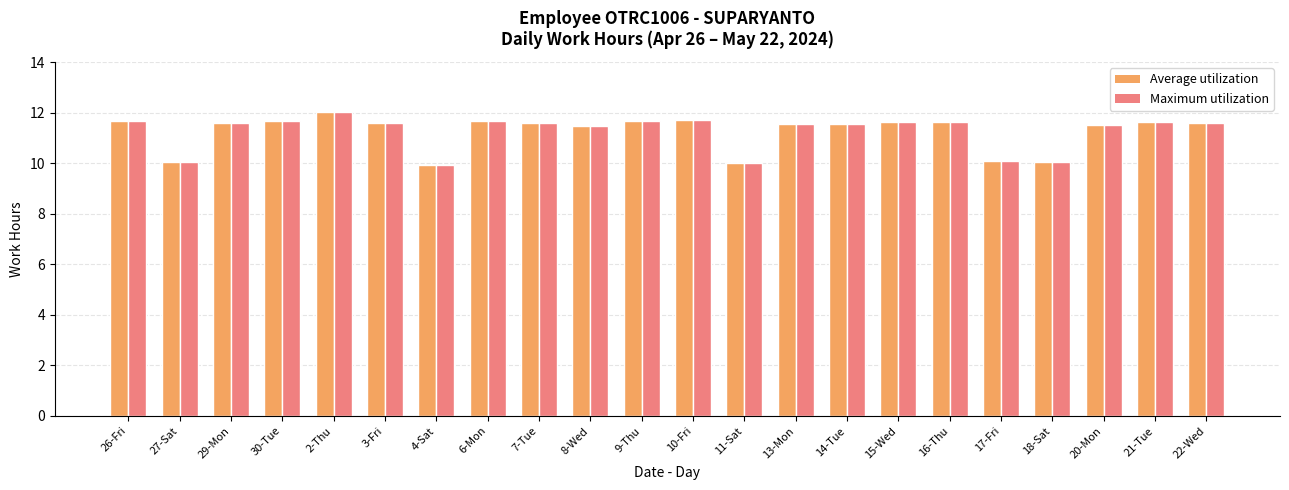

What is the maximum value for Average utilization?

12.0